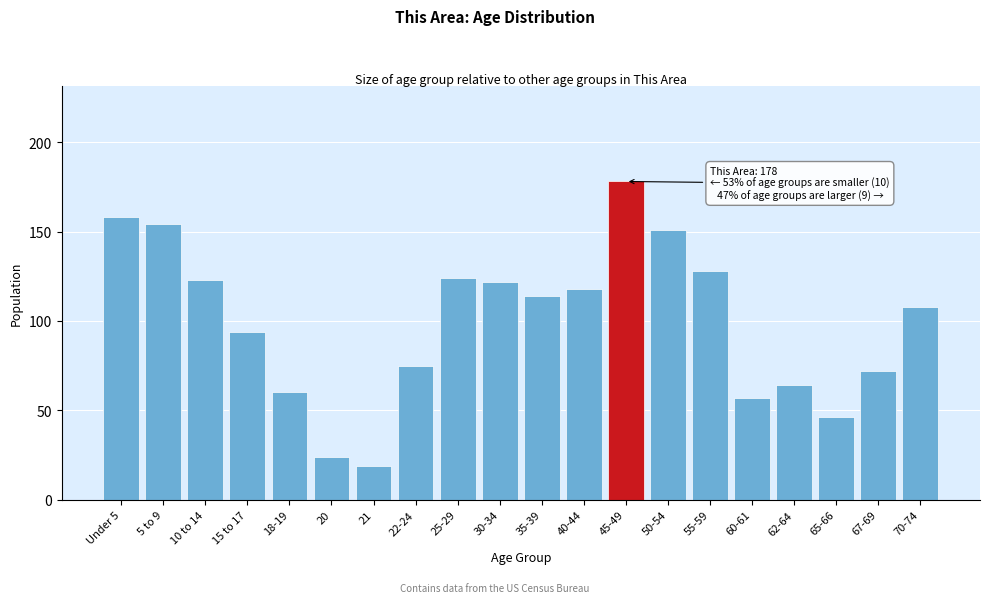

Reading left to right, what are all the values shown in this chart?

Under 5=158	5 to 9=154	10 to 14=123	15 to 17=94	18-19=60	20=24	21=19	22-24=75	25-29=124	30-34=122	35-39=114	40-44=118	45-49=178	50-54=151	55-59=128	60-61=57	62-64=64	65-66=46	67-69=72	70-74=108